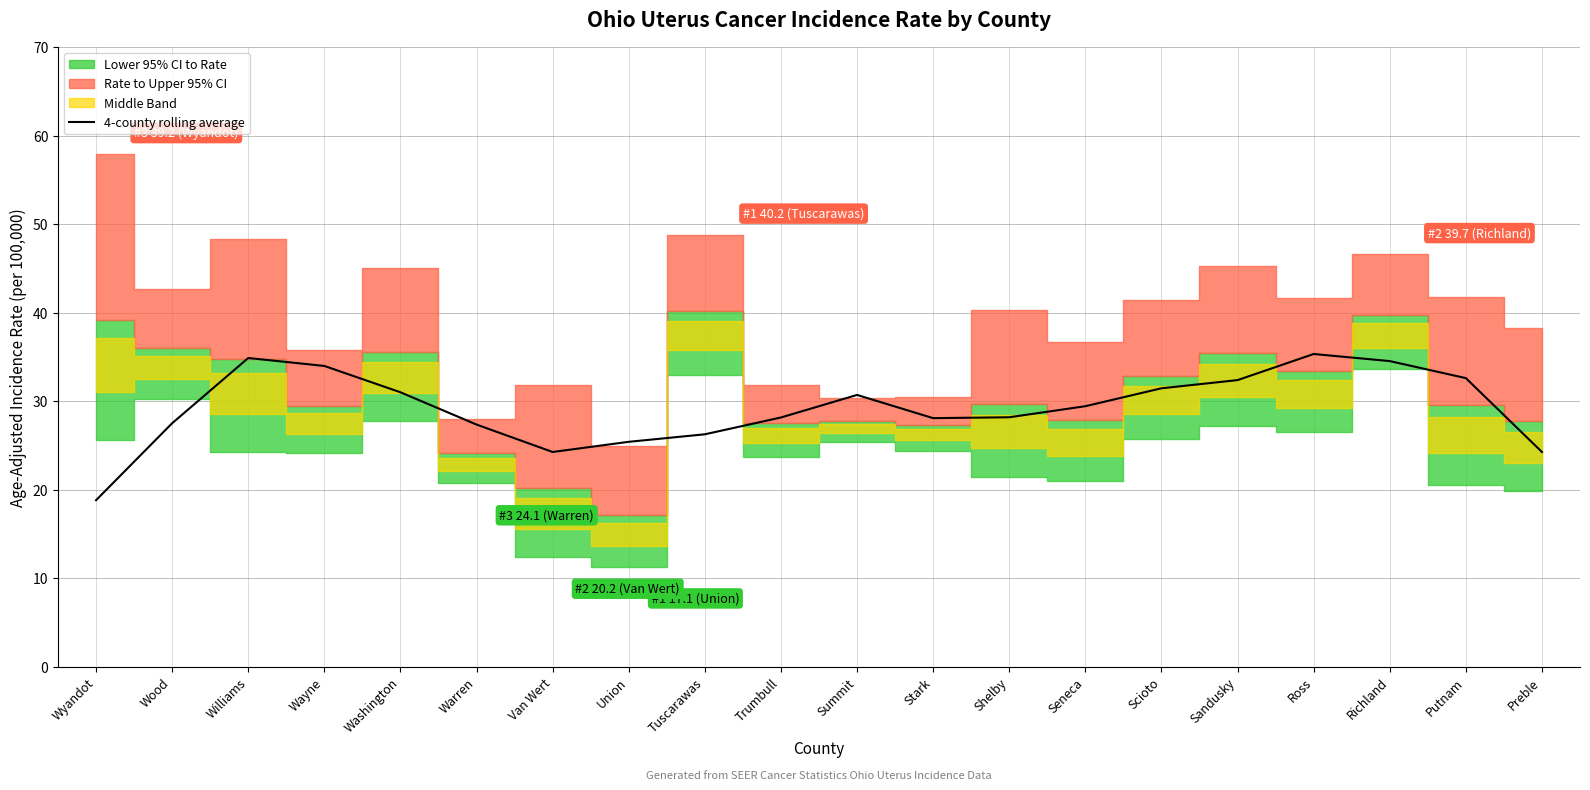

What is the lowest value of the 4-county rolling average series?

18.8